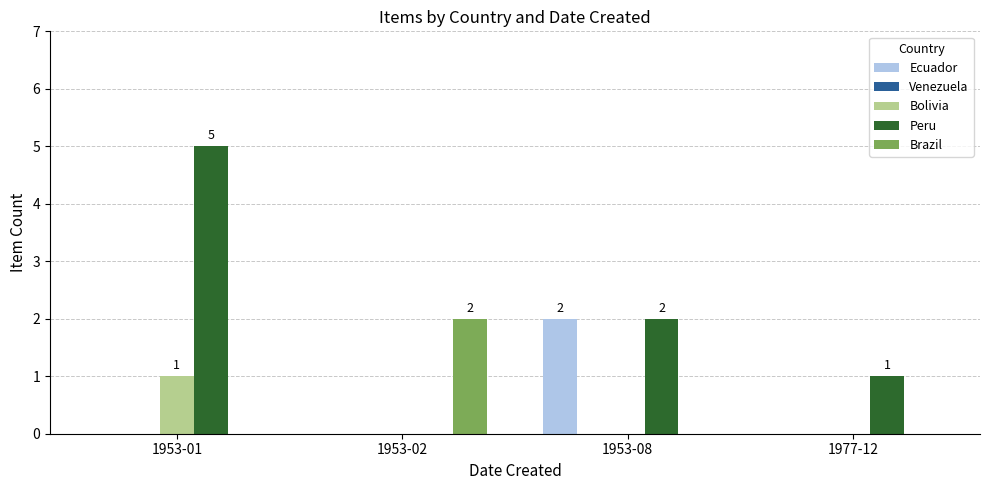

Count the number of data series in this chart.

4